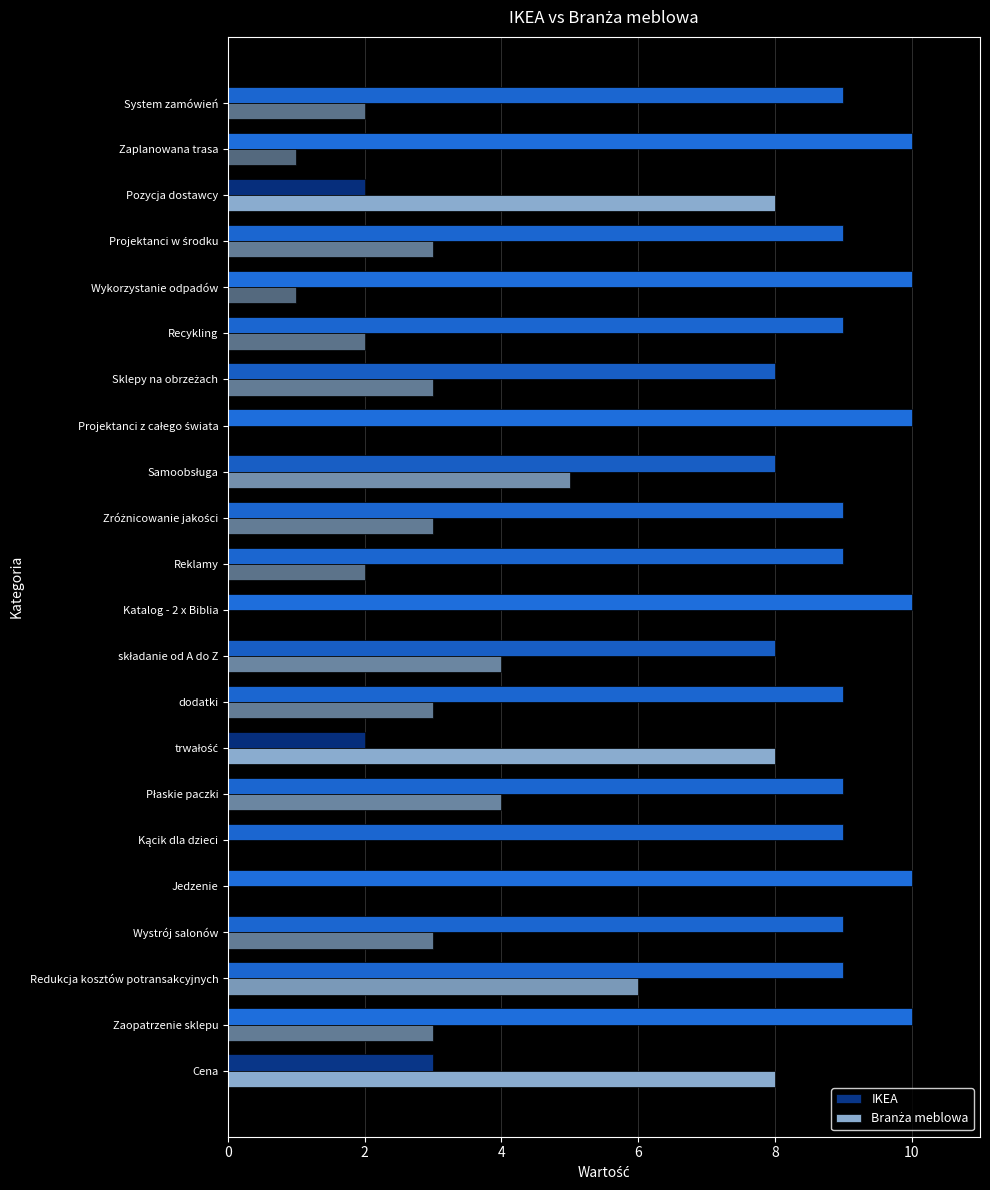

True or false: IKEA has a value of 2 at dodatki.

False